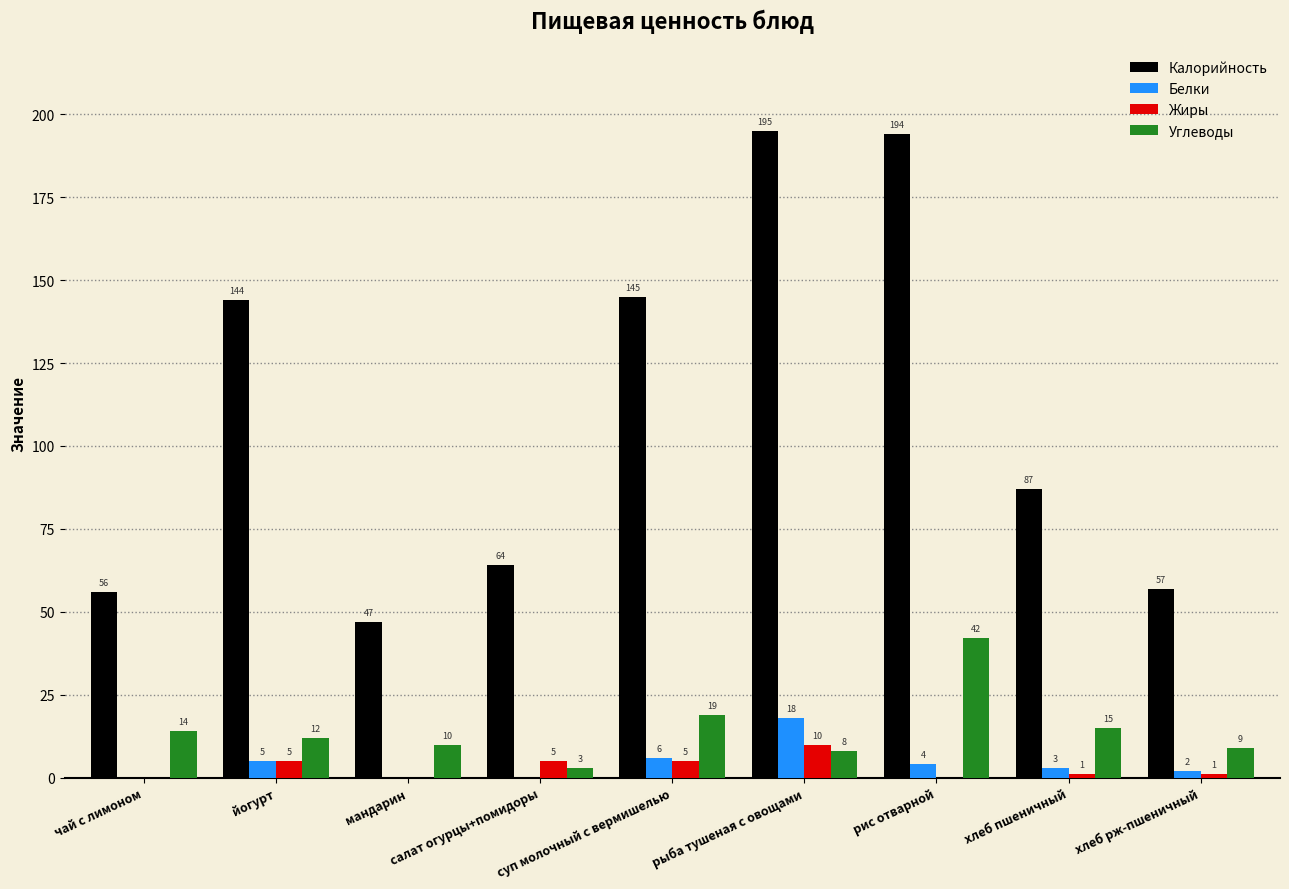

Does the chart contain stacked bars?

No